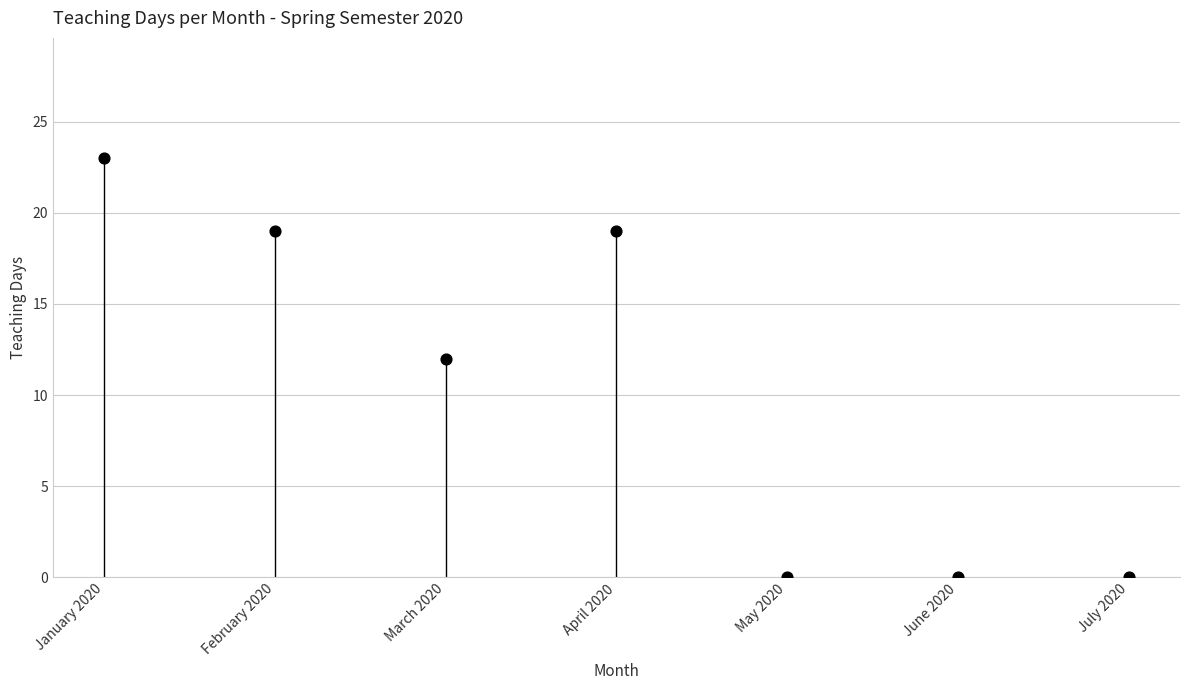

What is the range of Y values (max minus min)?

23